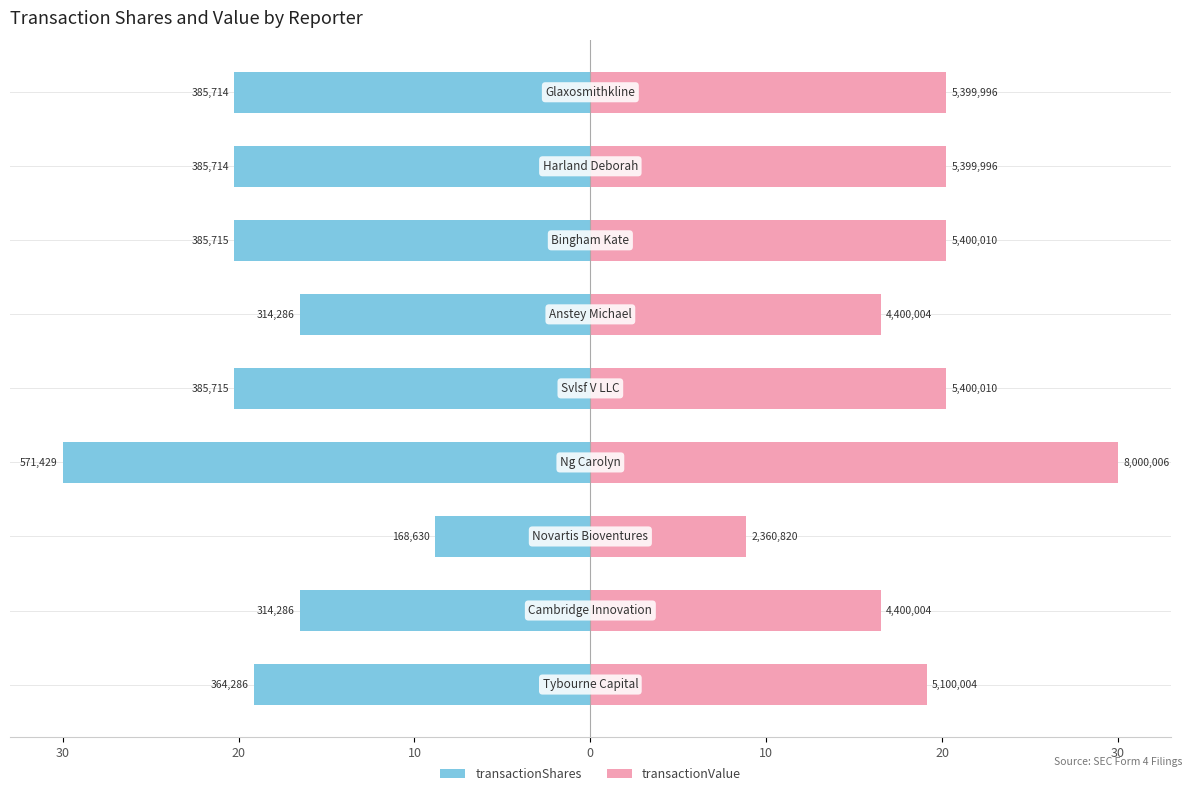

The transactionValue series shows 16.5 at 20. True or false?

True